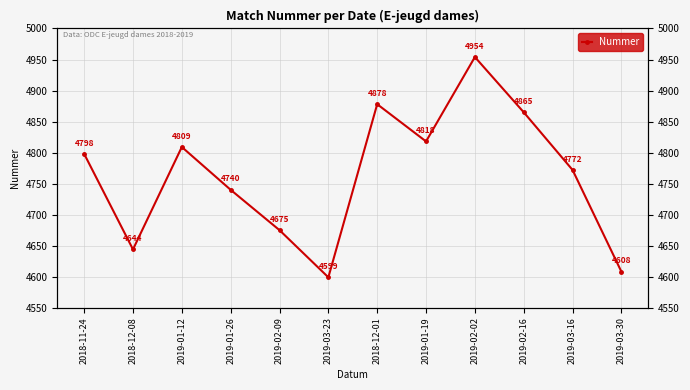

Reading left to right, extract all data points from this chart.

2018-11-24=4798	2018-12-08=4644	2019-01-12=4809	2019-01-26=4740	2019-02-09=4675	2019-03-23=4599	2018-12-01=4878	2019-01-19=4818	2019-02-02=4954	2019-02-16=4865	2019-03-16=4772	2019-03-30=4608